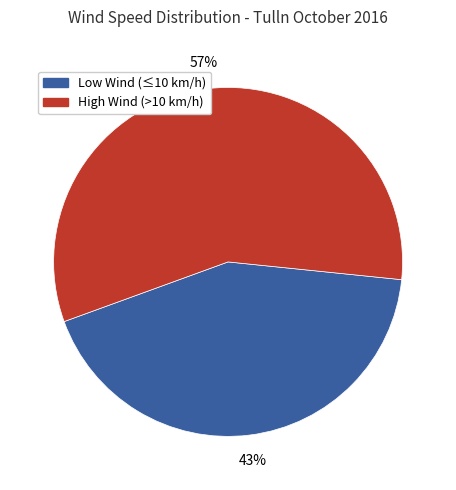

To the nearest percent, what is the average slice percentage?

50%